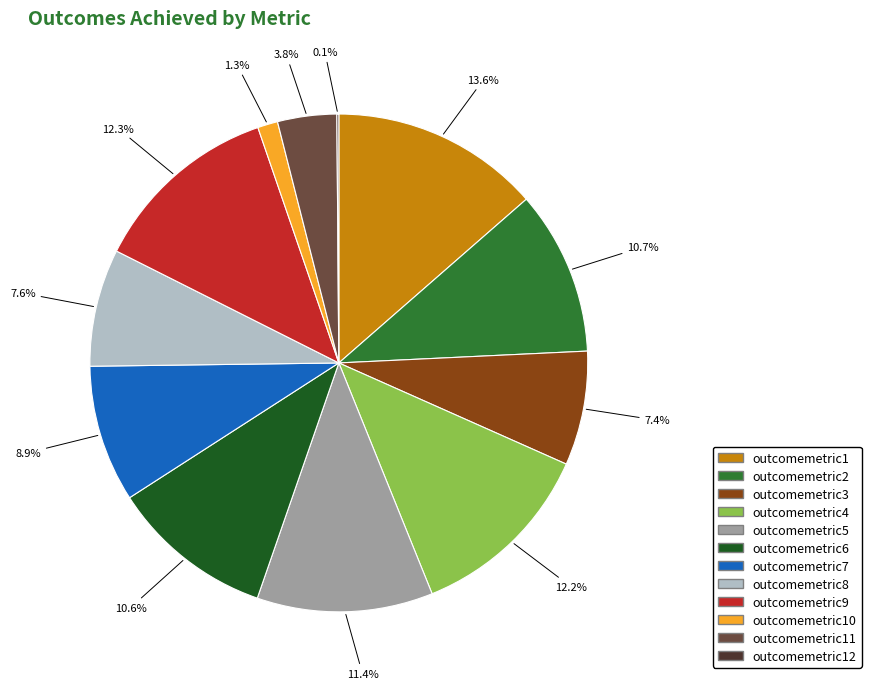

Does any single category account for the majority?

No